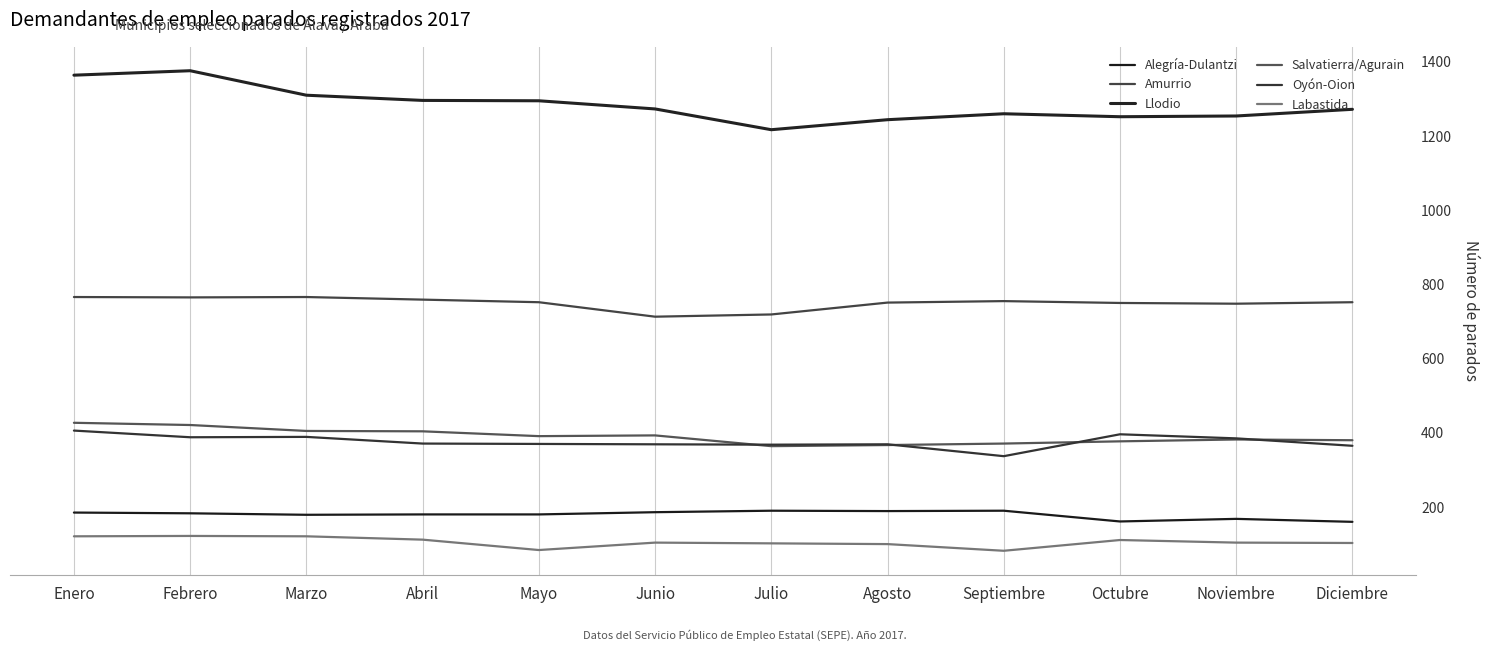

Which series has the widest spread of values?

Llodio